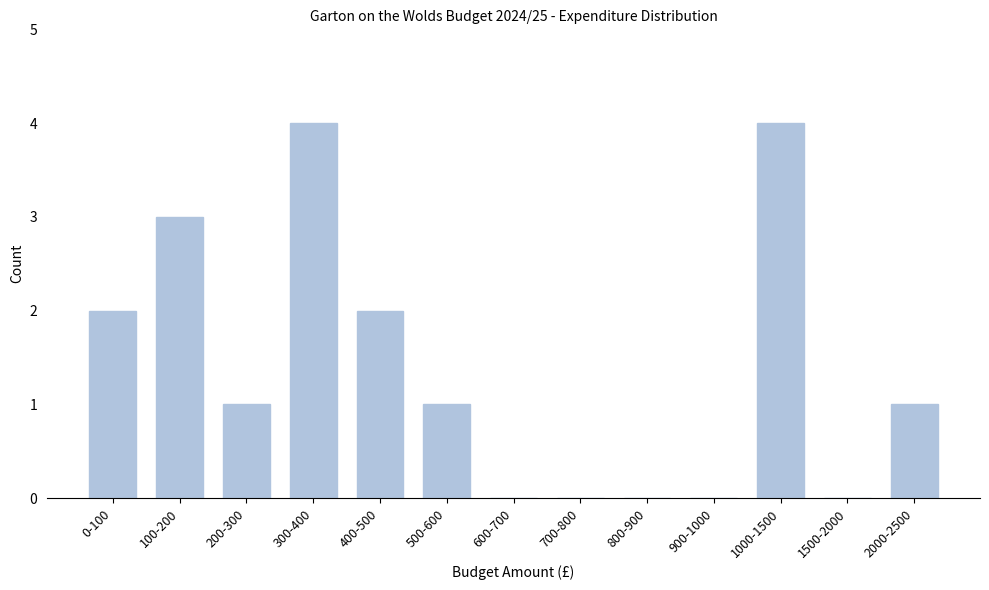

Reading right to left, what are all the values shown in this chart?

2000-2500=1	1500-2000=0	1000-1500=4	900-1000=0	800-900=0	700-800=0	600-700=0	500-600=1	400-500=2	300-400=4	200-300=1	100-200=3	0-100=2